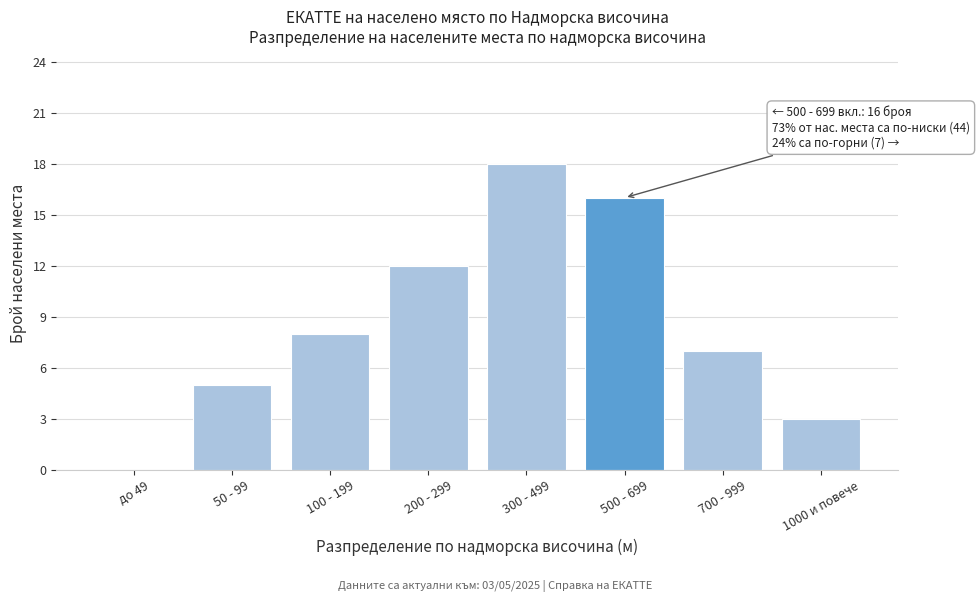

Reading left to right, list all the values displayed in this chart.

до 49=0	50 - 99=5	100 - 199=8	200 - 299=12	300 - 499=18	500 - 699=16	700 - 999=7	1000 и повече=3